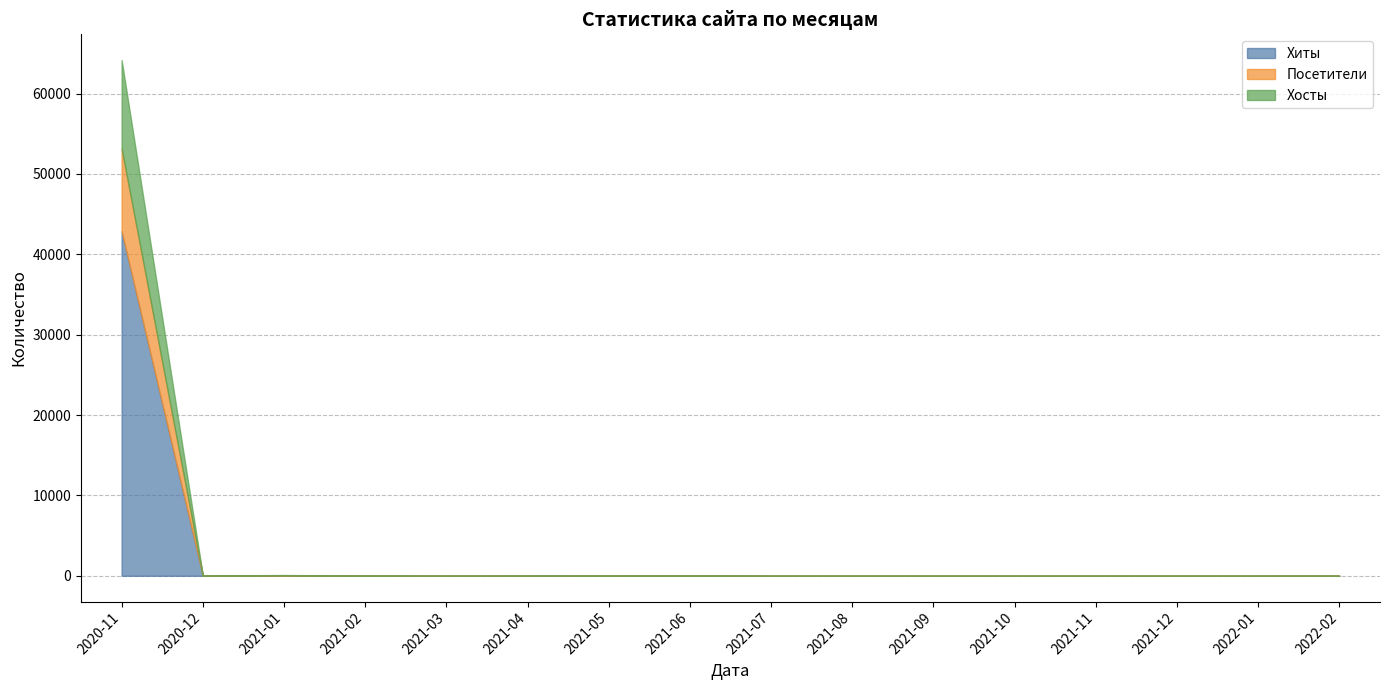

How many lines are shown in the chart?

3